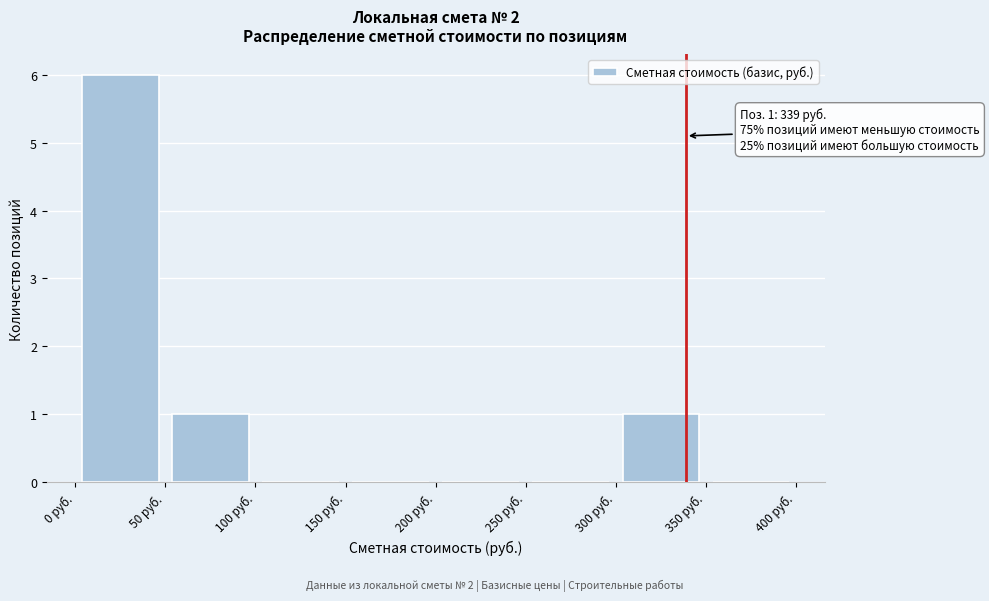

Which range on the x-axis has the tallest bar?

0 to 50